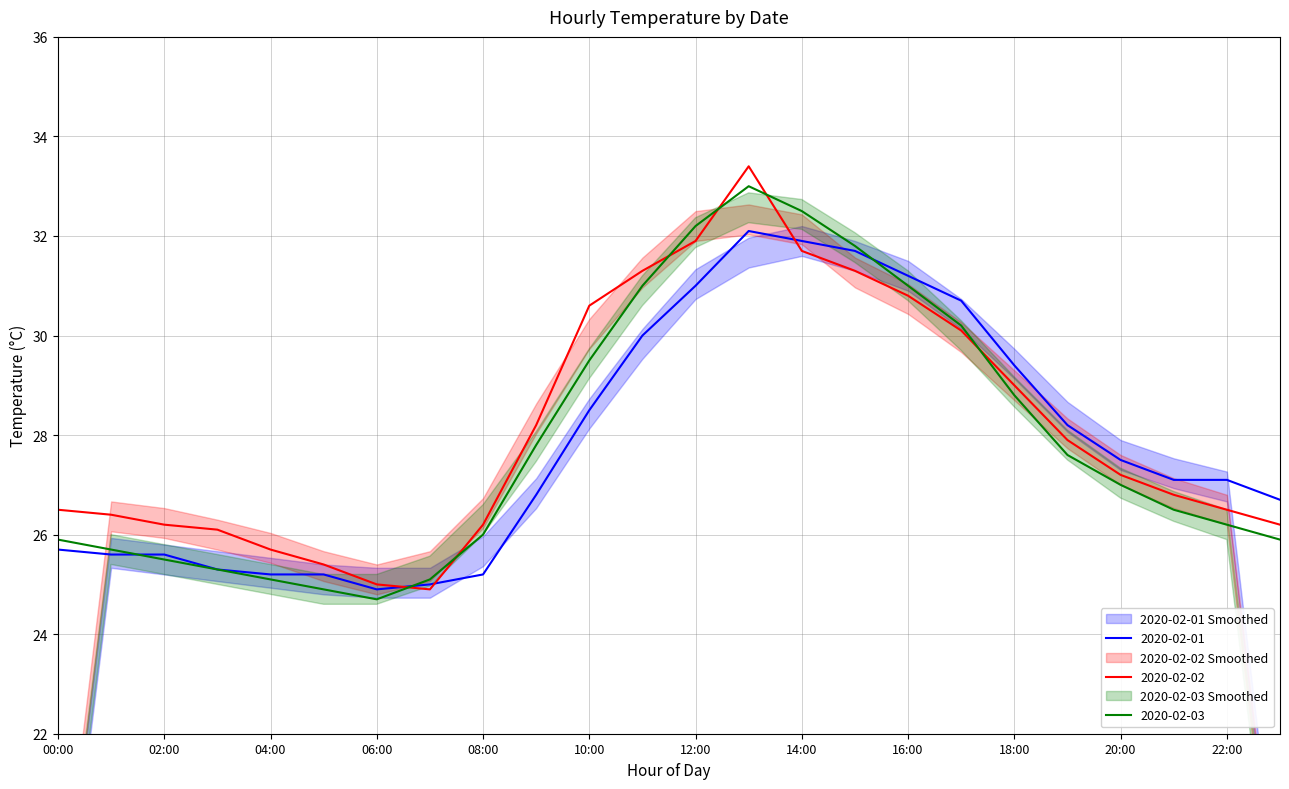

At which category does 2020-02-02 reach its first local peak?

13:00